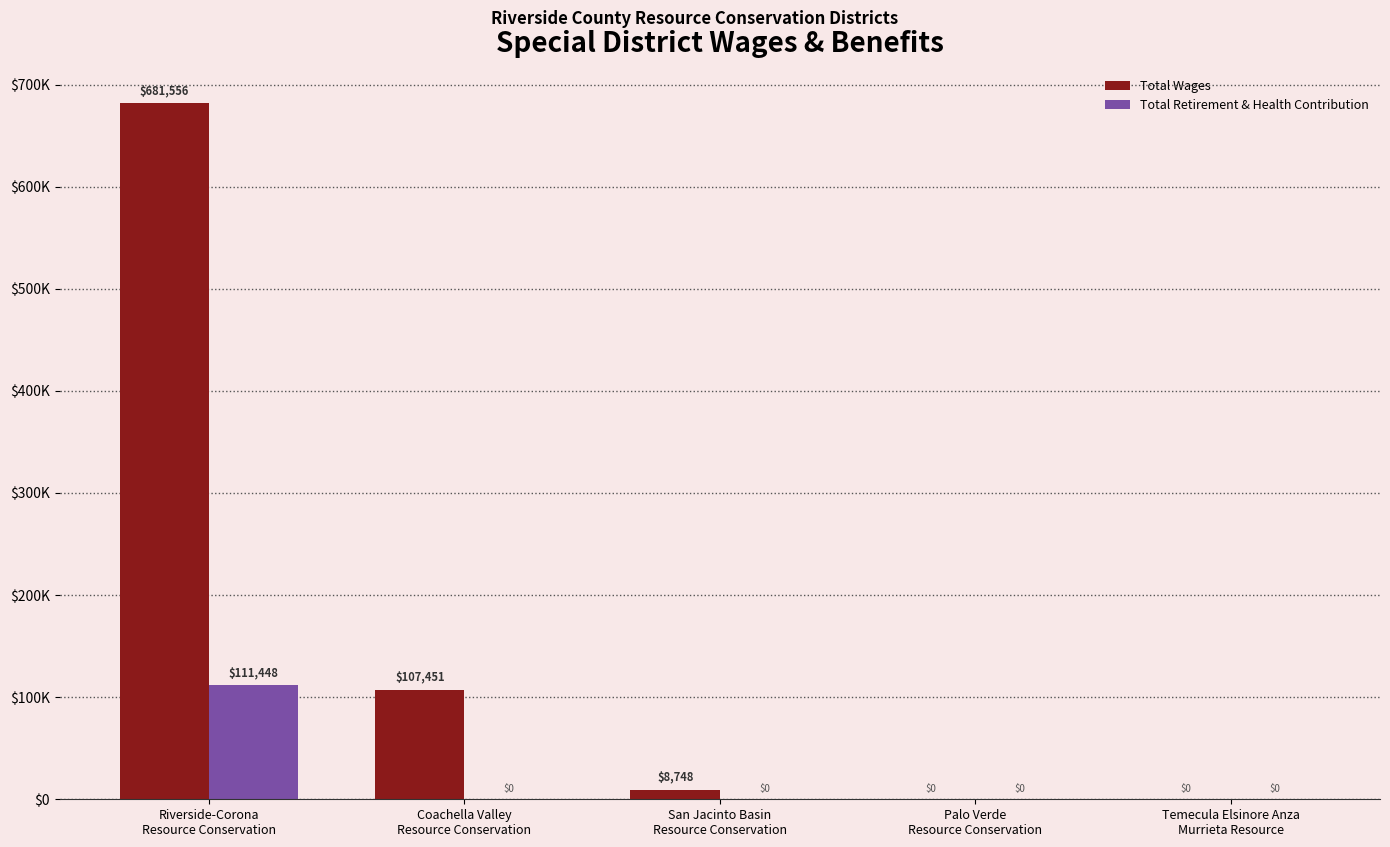

At which category does the chart reach its peak across all series?

Riverside-Corona
Resource Conservation